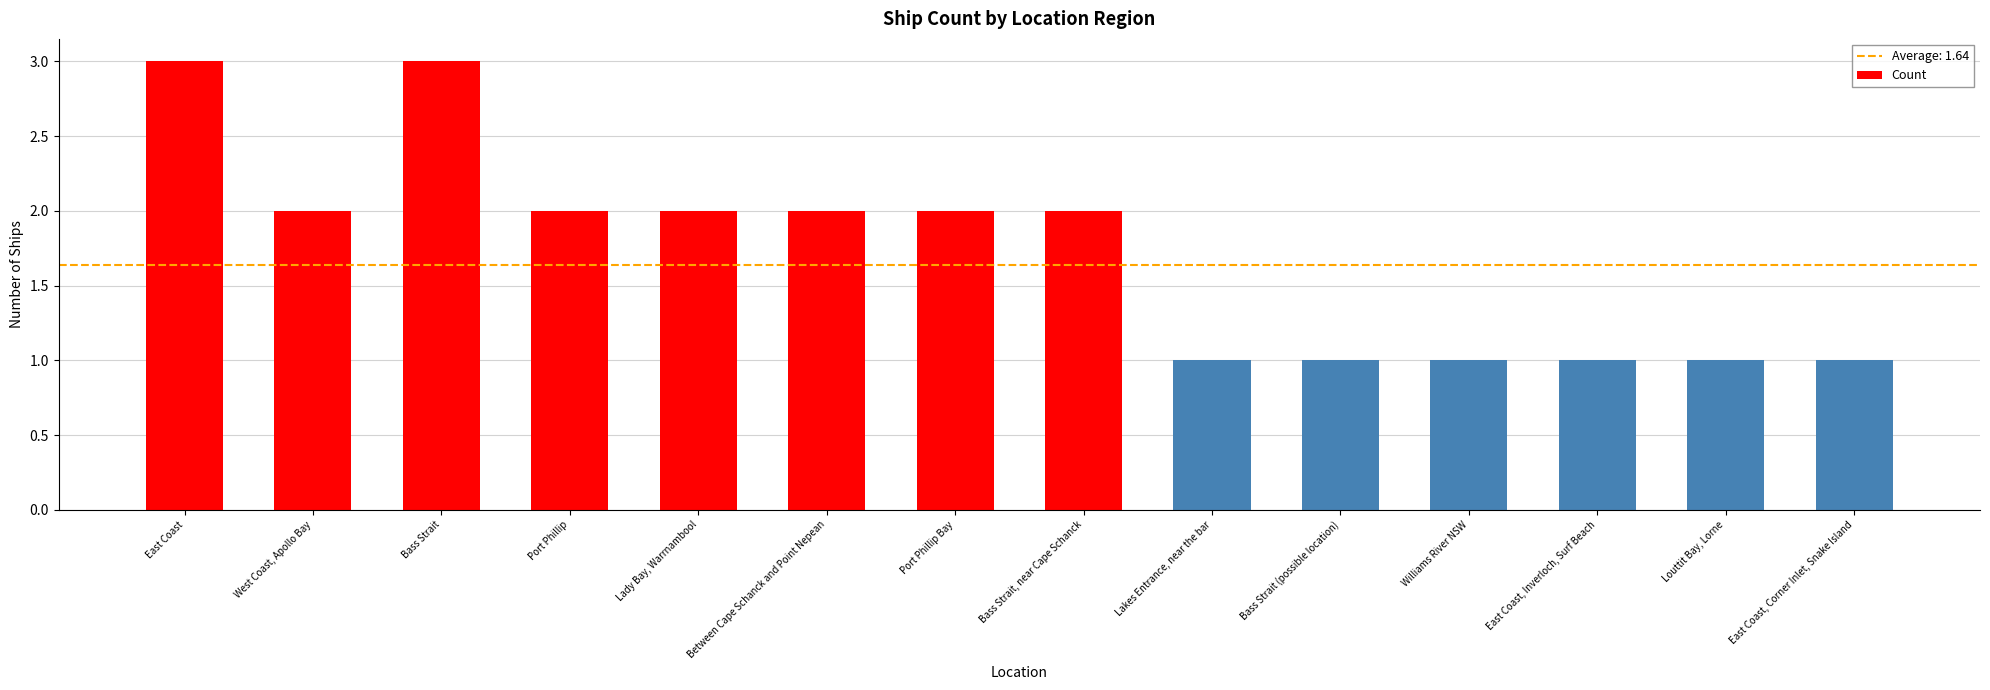

How many values are between 1 and 2?

12